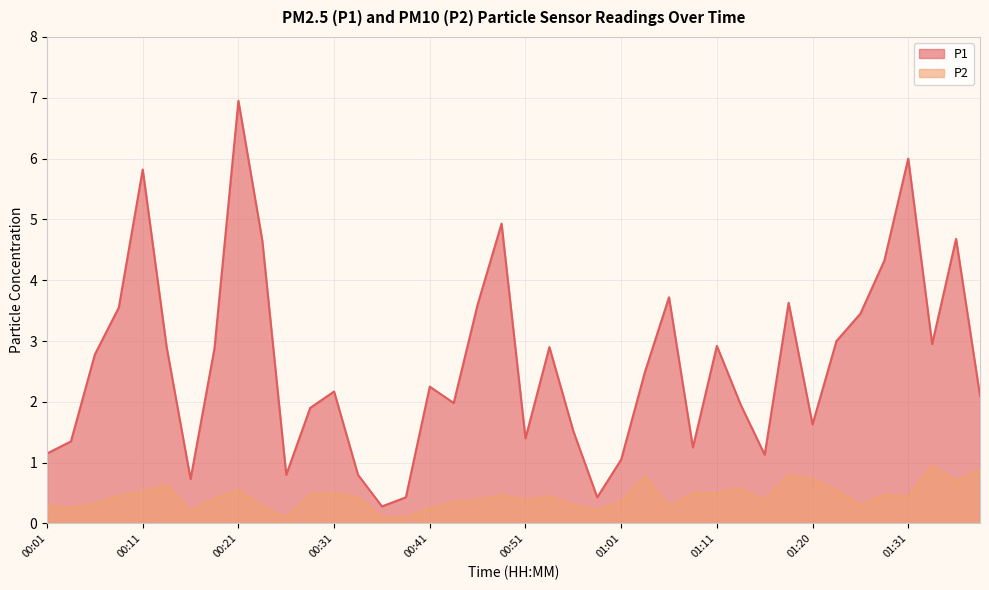

Where does the P1 series first go above 2?

00:06